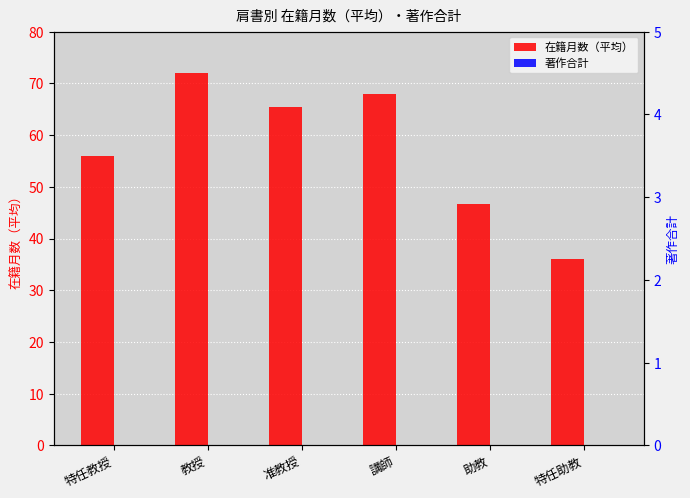

How many values in the 在籍月数（平均） series exceed 65?

3